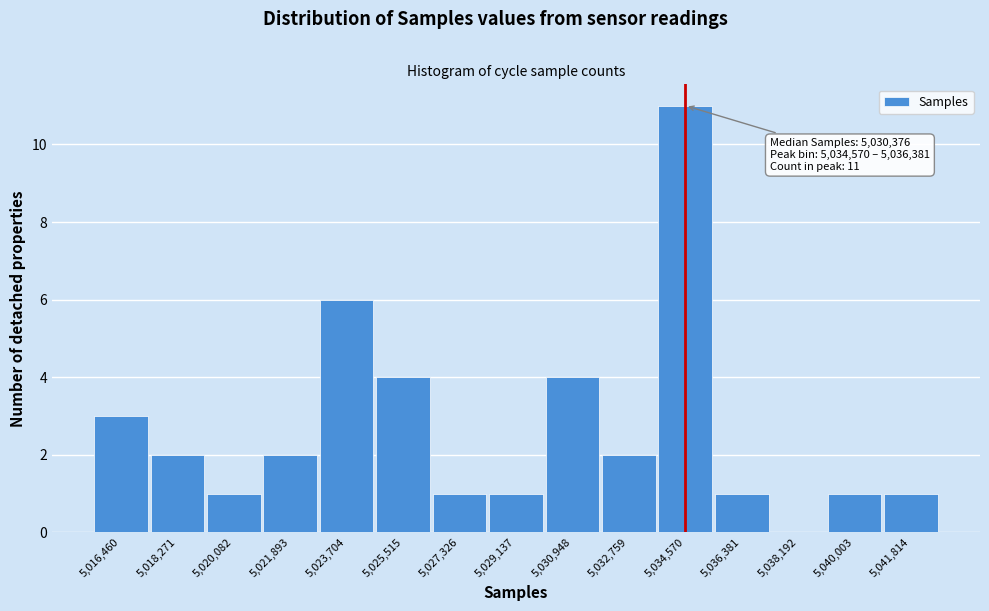

Reading right to left, what are all the values shown in this chart?

5,041,814=1	5,040,003=1	5,038,192=0	5,036,381=1	5,034,570=11	5,032,759=2	5,030,948=4	5,029,137=1	5,027,326=1	5,025,515=4	5,023,704=6	5,021,893=2	5,020,082=1	5,018,271=2	5,016,460=3